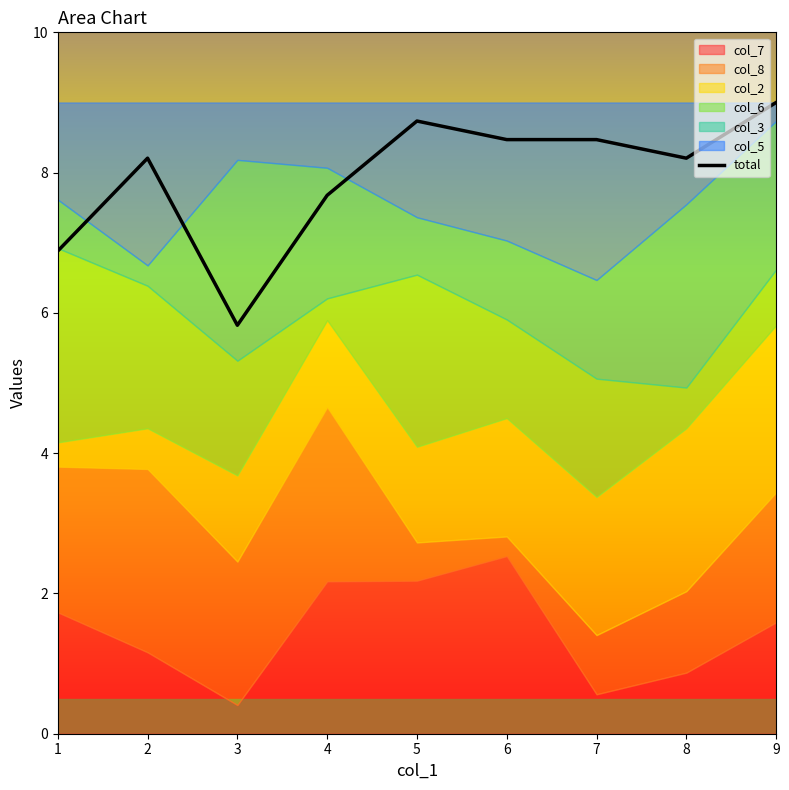

What is the sum of the values at 7 and 9?

17.5